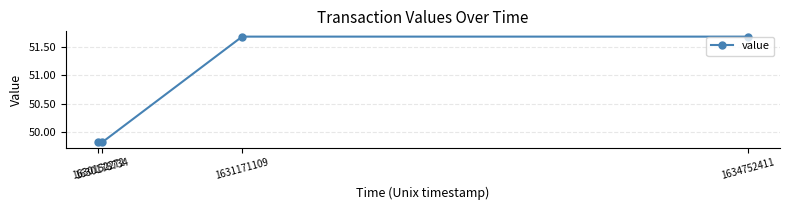

What is the smallest value displayed?

49.8